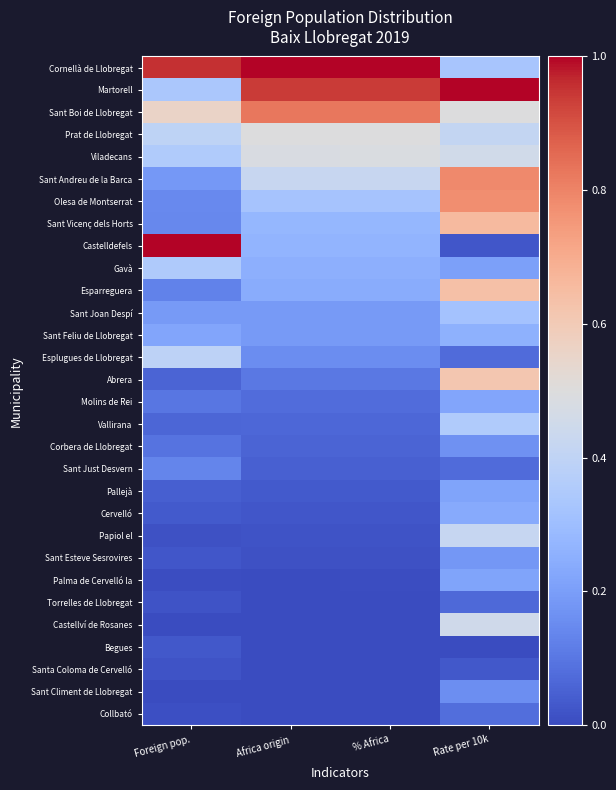

Which category has the highest value across all series?

Foreign pop.